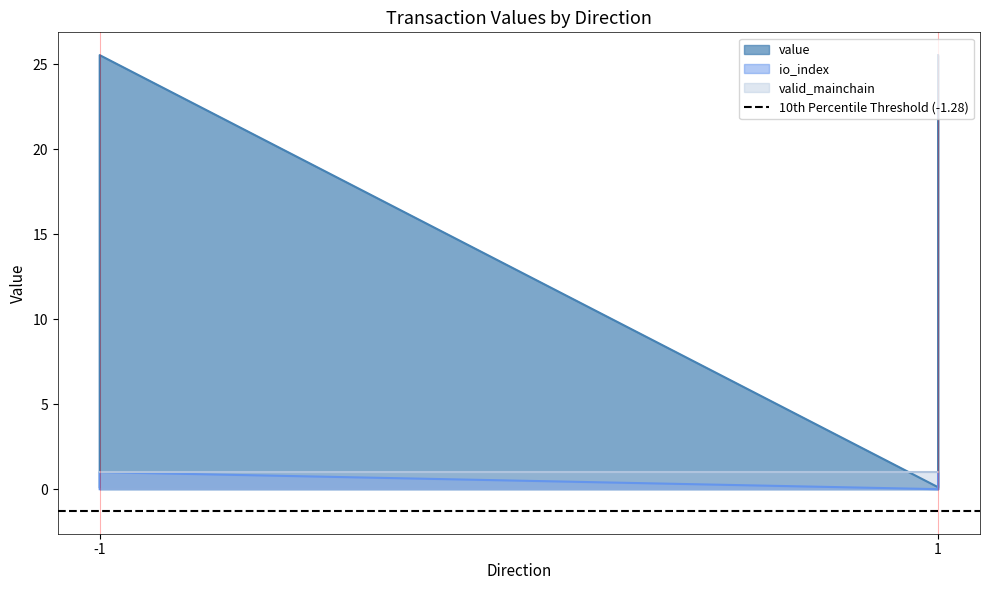

What is the sum of all value values?

2.0